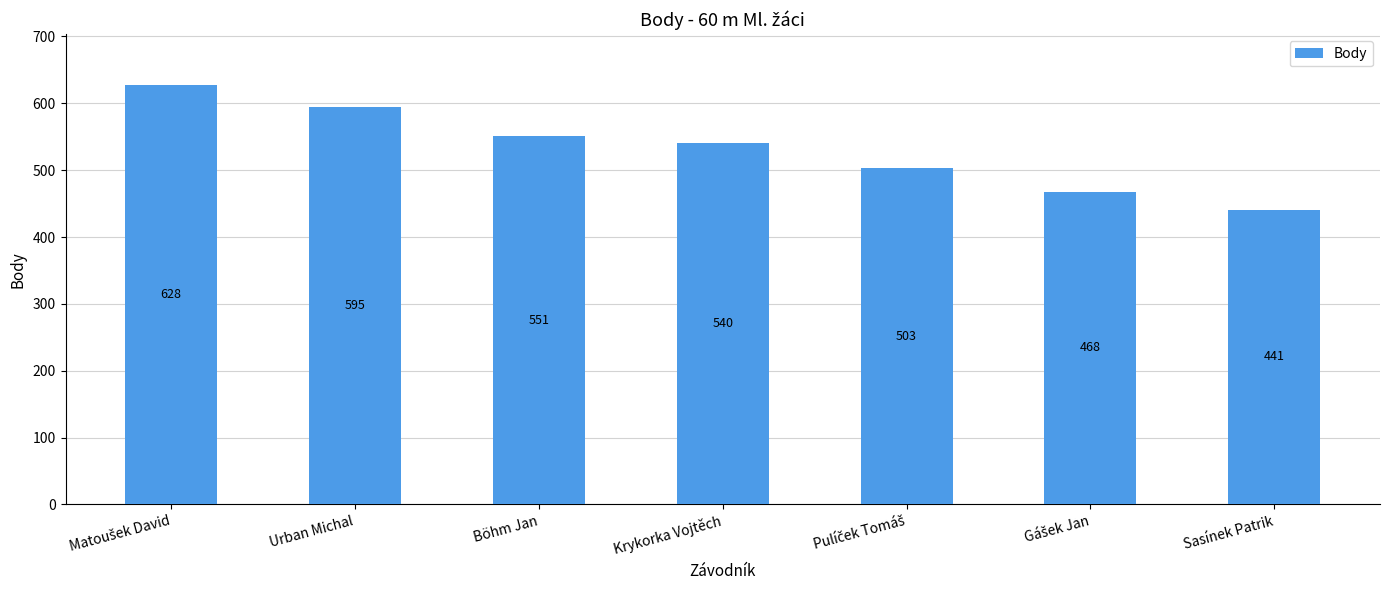

Reading left to right, what are all the values shown in this chart?

628	595	551	540	503	468	441